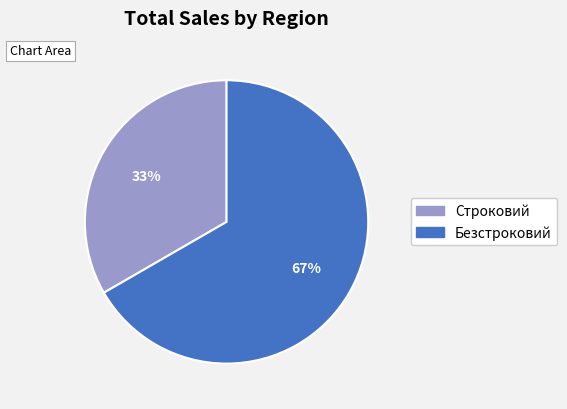

Which category has the biggest portion of the pie?

Безстроковий